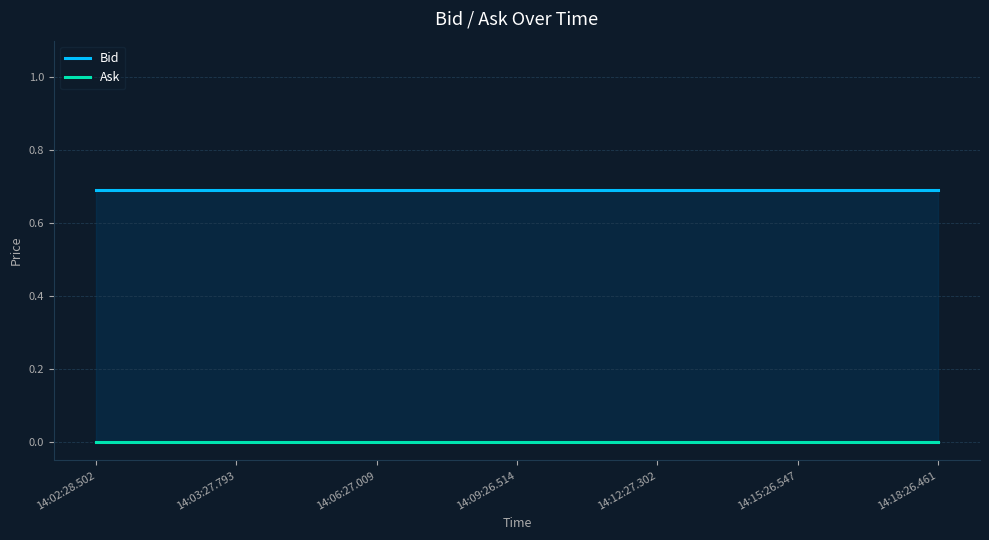

What is the label of the 2nd point from the right?

14:15:26.547